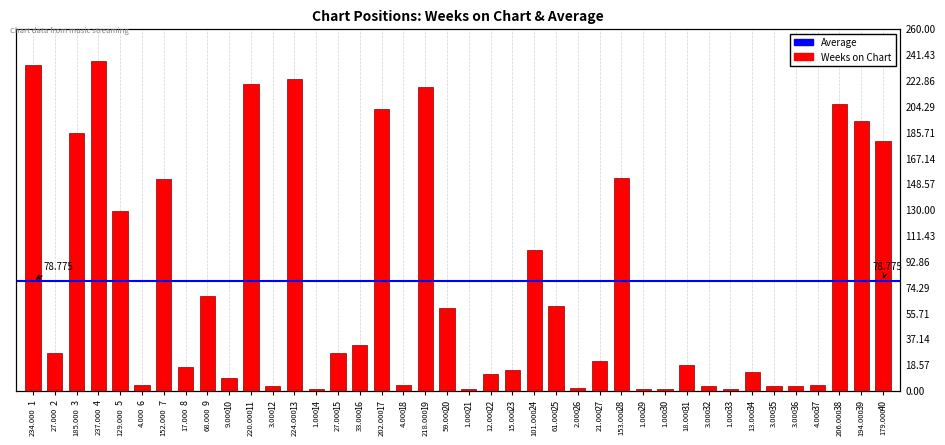

List the labels in order of value, smallest first.

14, 21, 29, 30, 33, 26, 12, 32, 35, 36, 6, 18, 37, 10, 22, 34, 23, 8, 31, 27, 2, 15, 16, 20, 25, 9, 24, 5, 7, 28, 40, 3, 39, 17, 38, 19, 11, 13, 1, 4